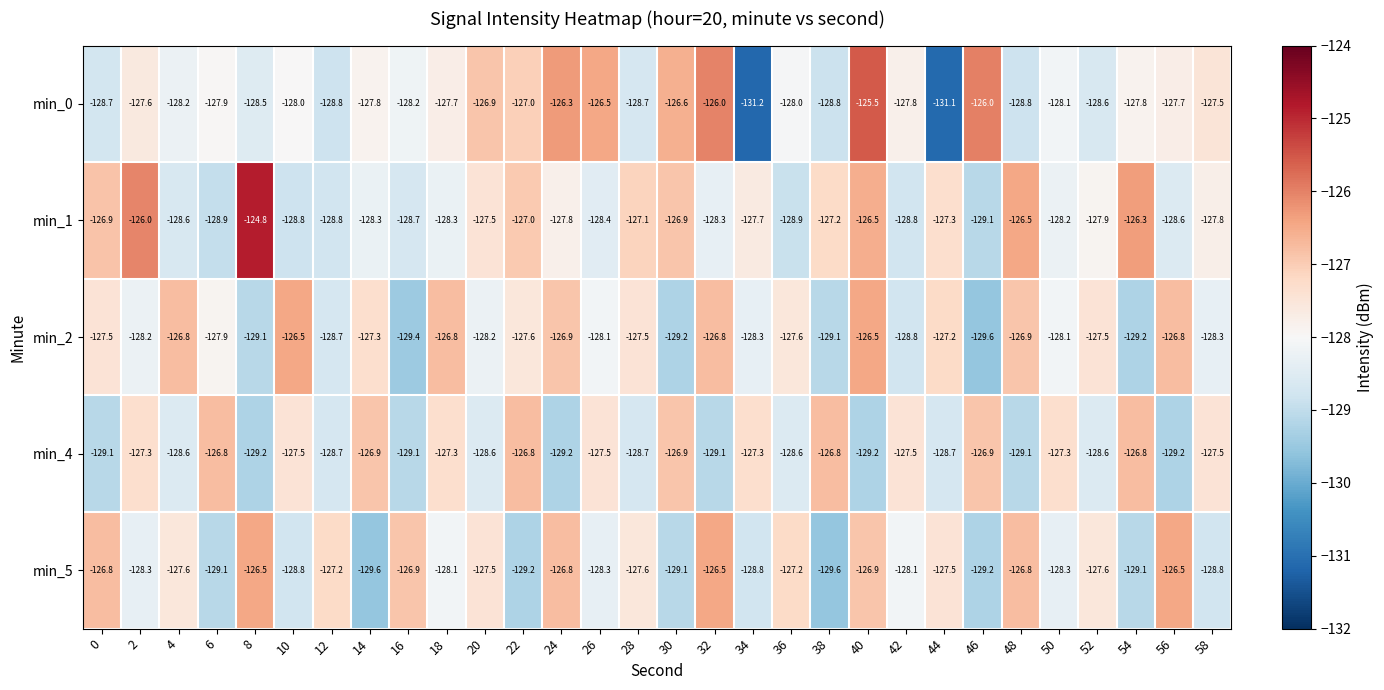

The value of min_1 at 2 is -126.0. True or false?

True